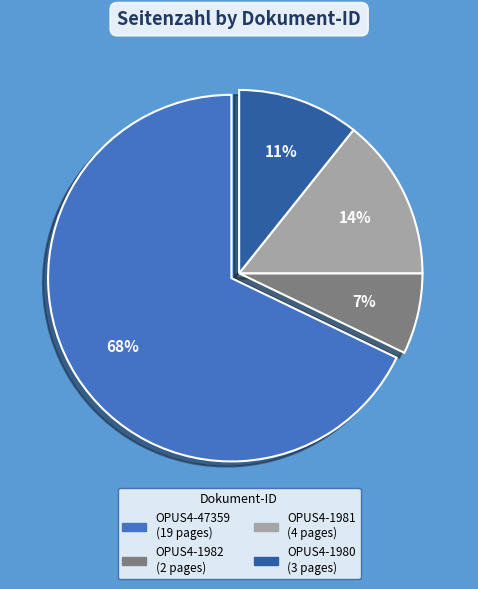

Does OPUS4-1980 account for over 50% of the chart?

No